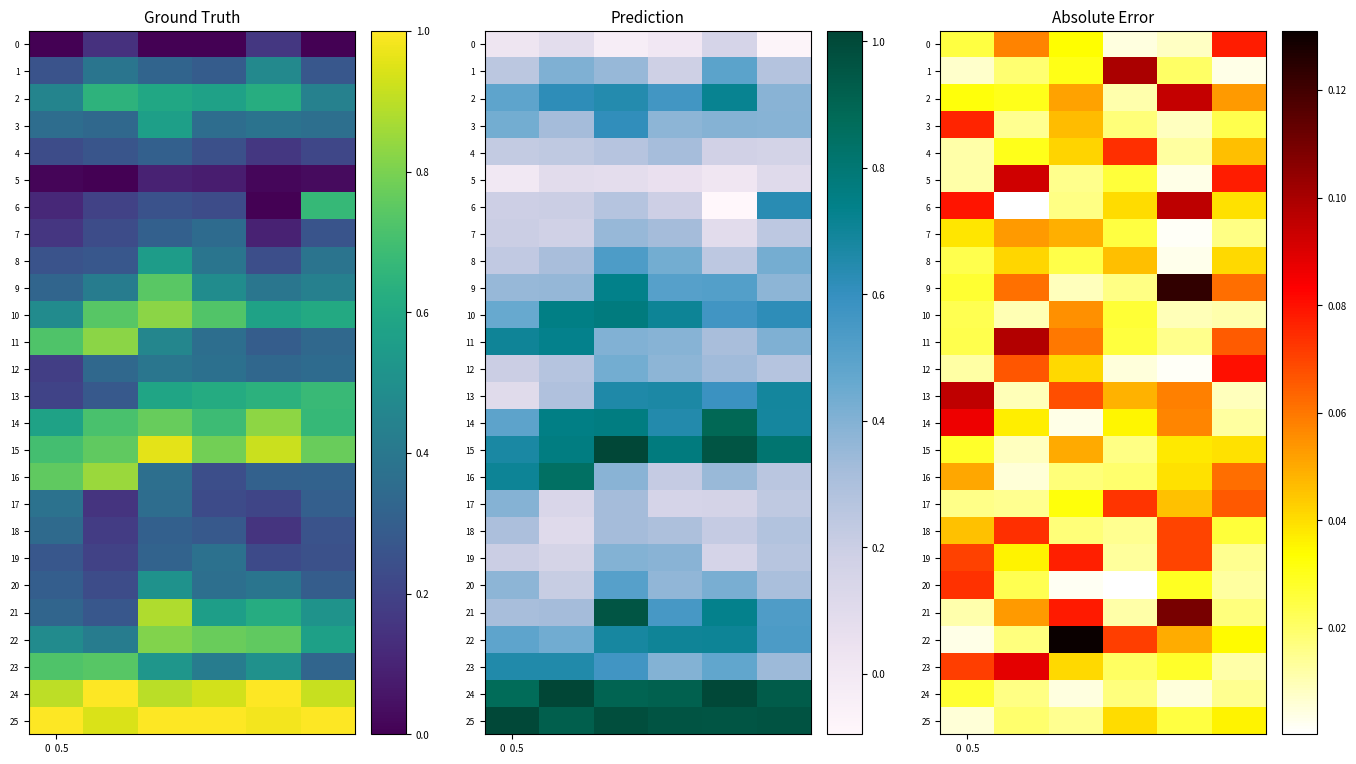

At which category does the chart reach its minimum across all series?

3